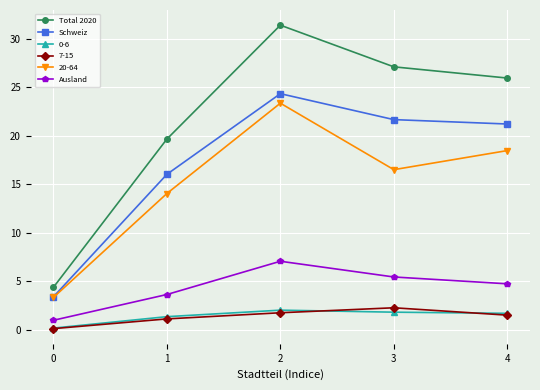

The Ausland series shows 3.1 at 3. True or false?

False